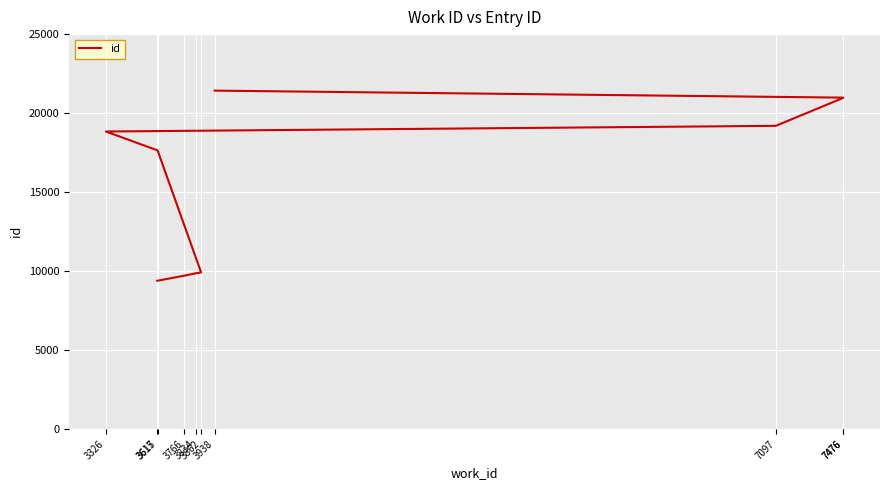

How many data points are less than 18835?

5